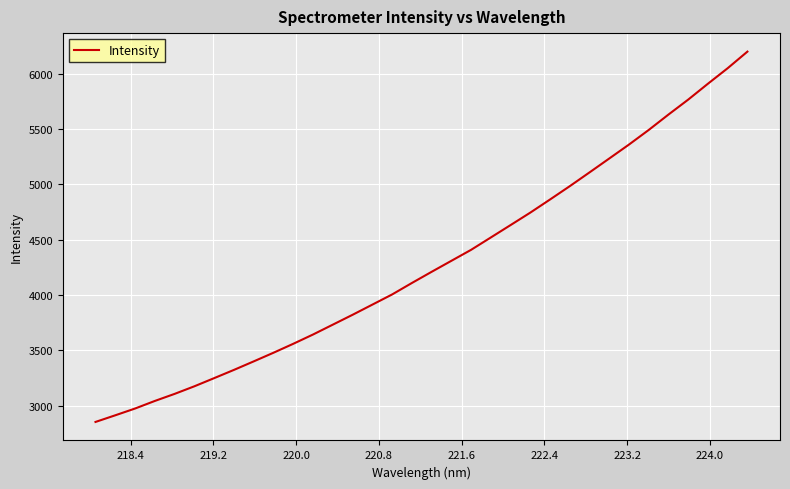

What is the difference between the maximum and minimum values?

3350.1